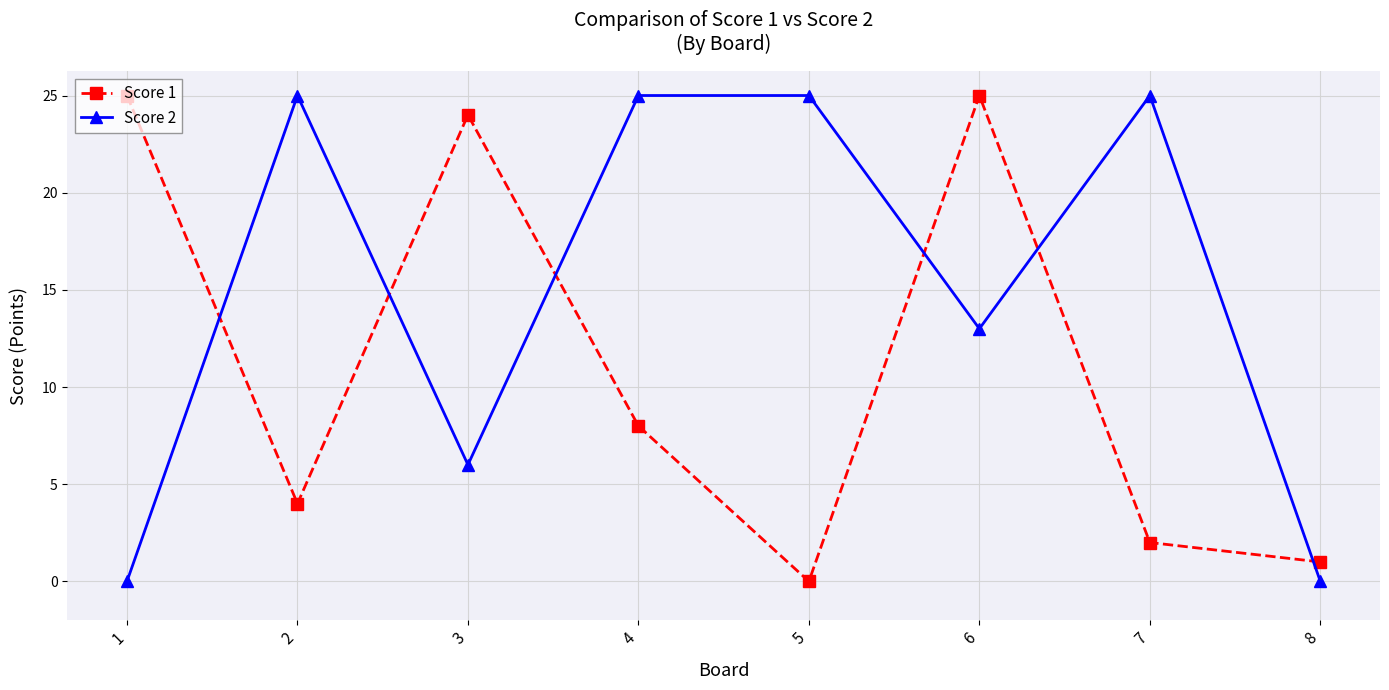

Rank the series by their average value, from lowest to highest.

Score 1, Score 2